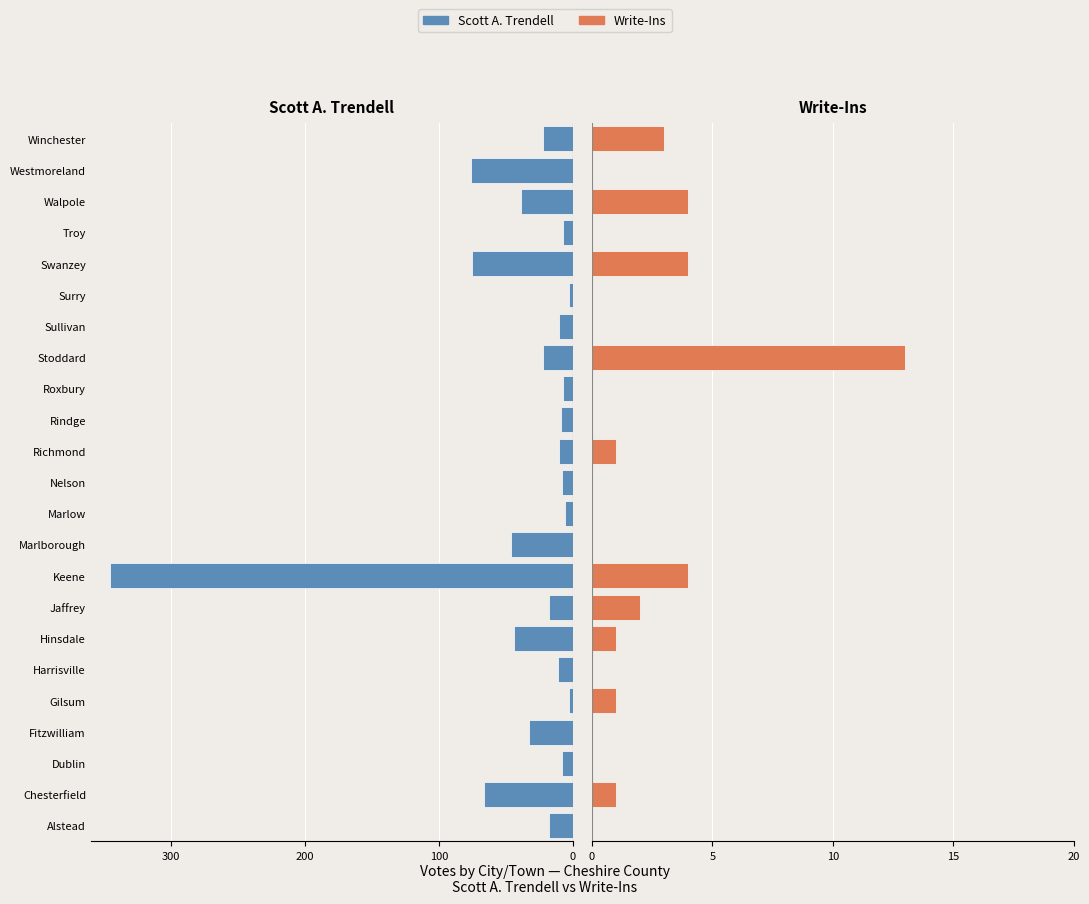

What is the highest value of the Write-Ins series?

13